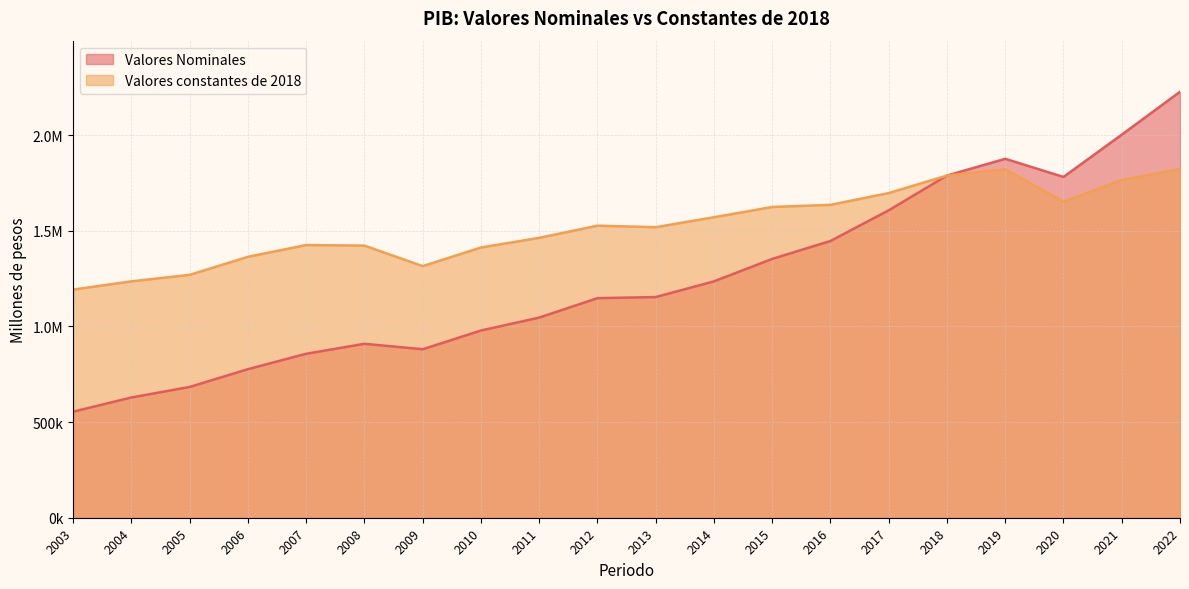

Which series has the widest spread of values?

Valores Nominales